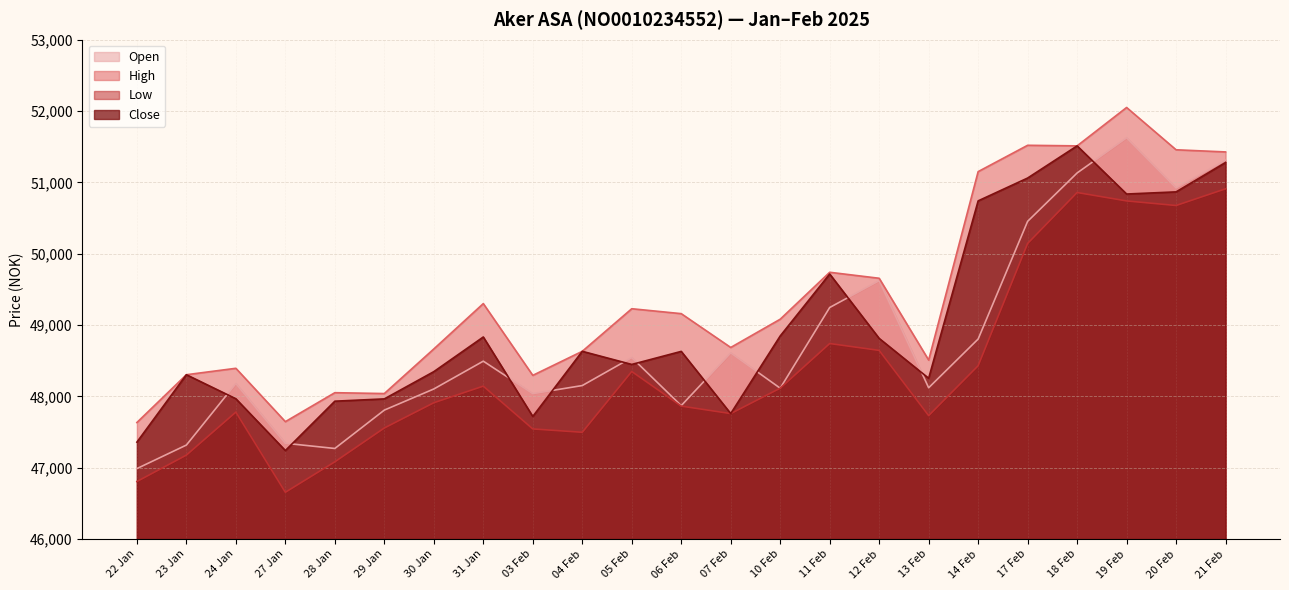

True or false: Close has a value of 47719 at 03 Feb.

True